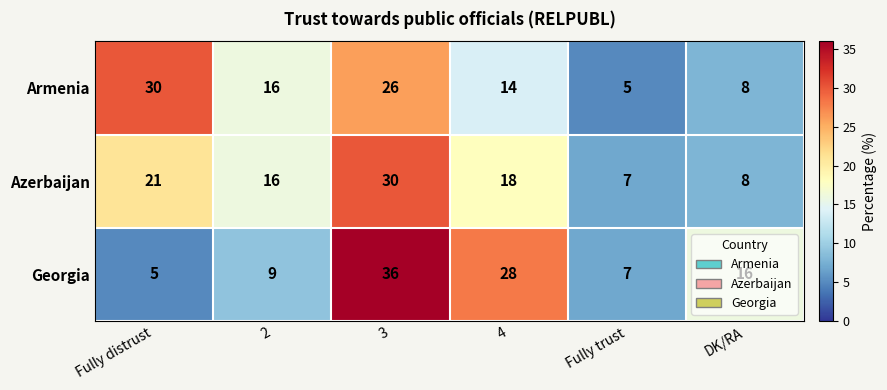

Is the value of Georgia at Fully trust greater than the value of Armenia at DK/RA?

No